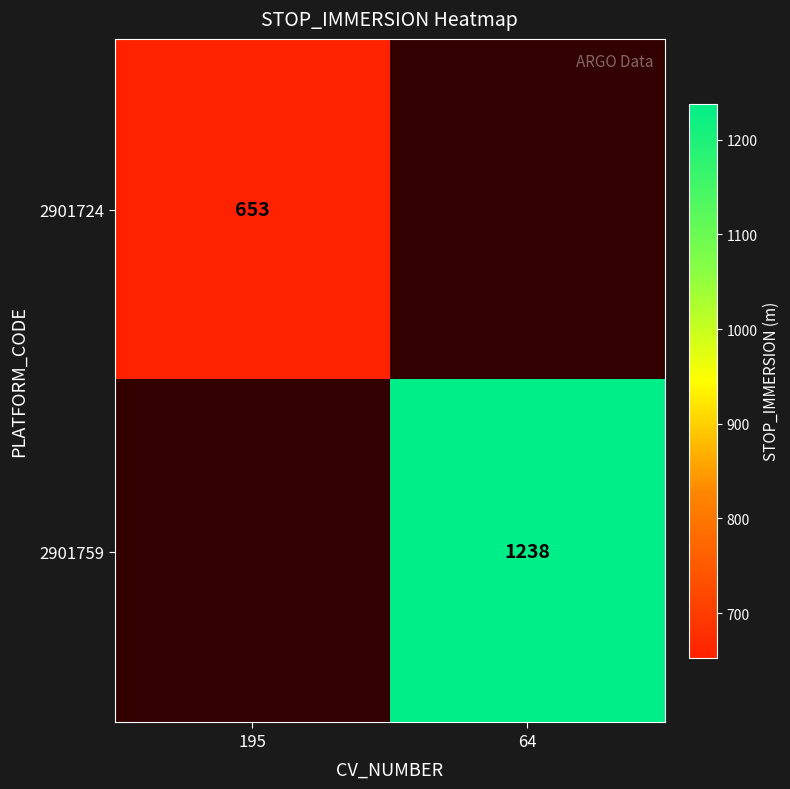

The value of 2901759 at 64 is 501. True or false?

False